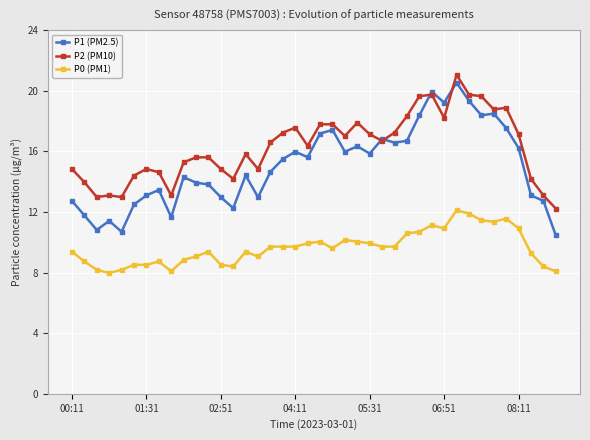

How many data points in P1 (PM2.5) are above 15?

20